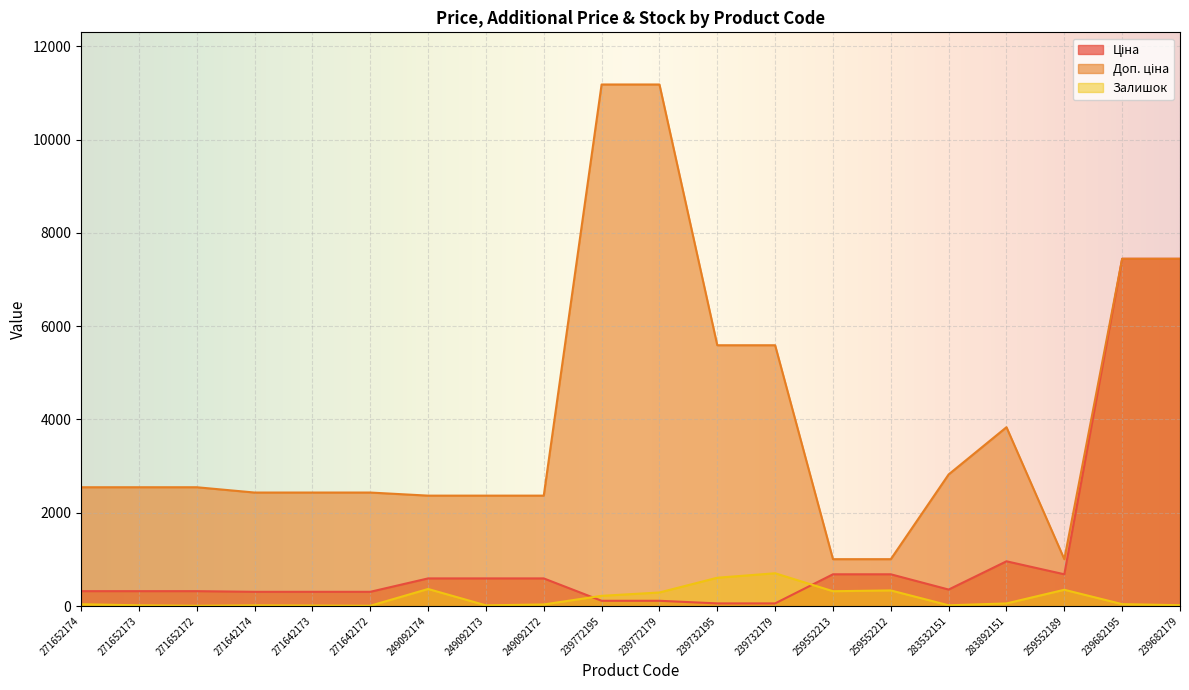

True or false: Ціна has a value of 55.9 at 239732195.

True